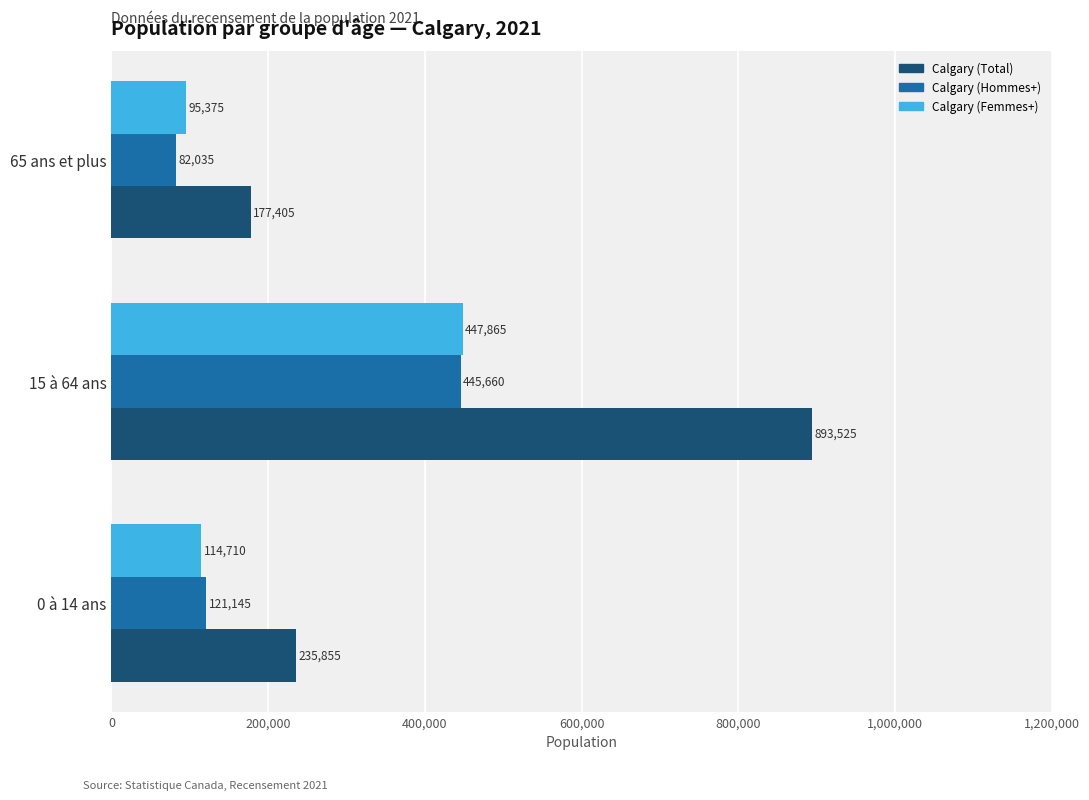

What is the smallest value displayed?

82035